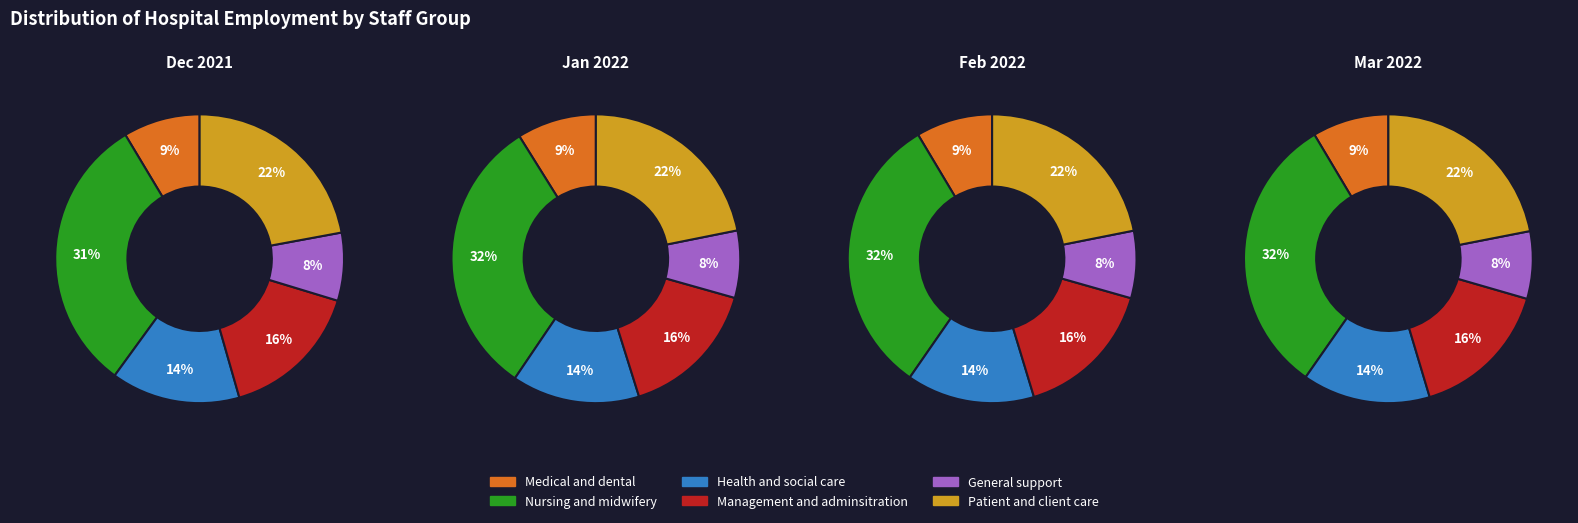

Is it true that 2021 December is 35% of the pie?

False